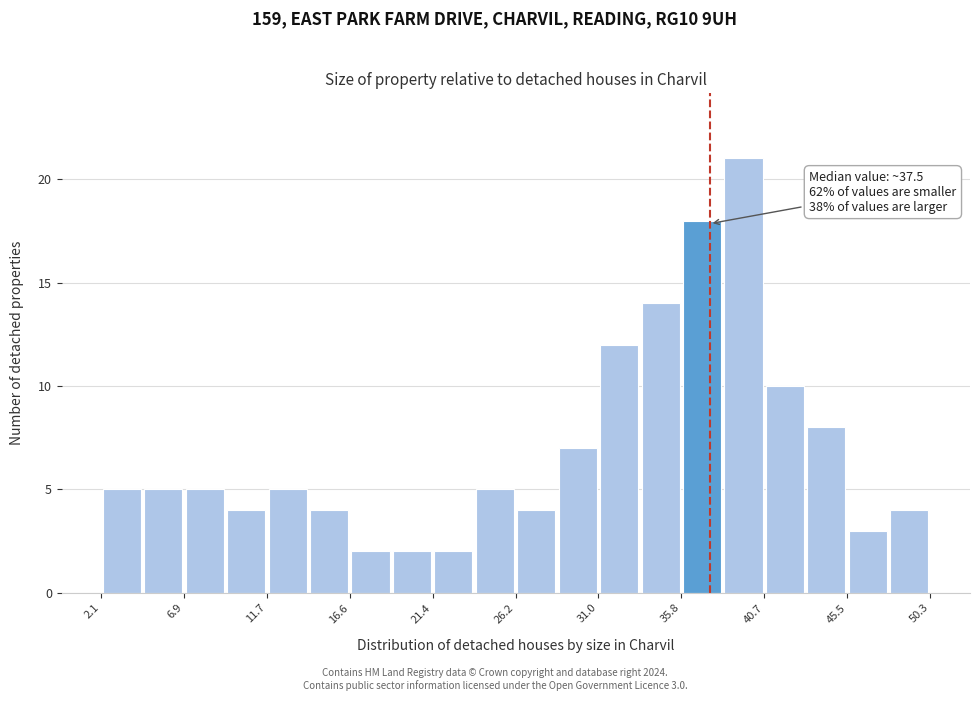

Which range on the x-axis has the tallest bar?

38.5 to 40.5